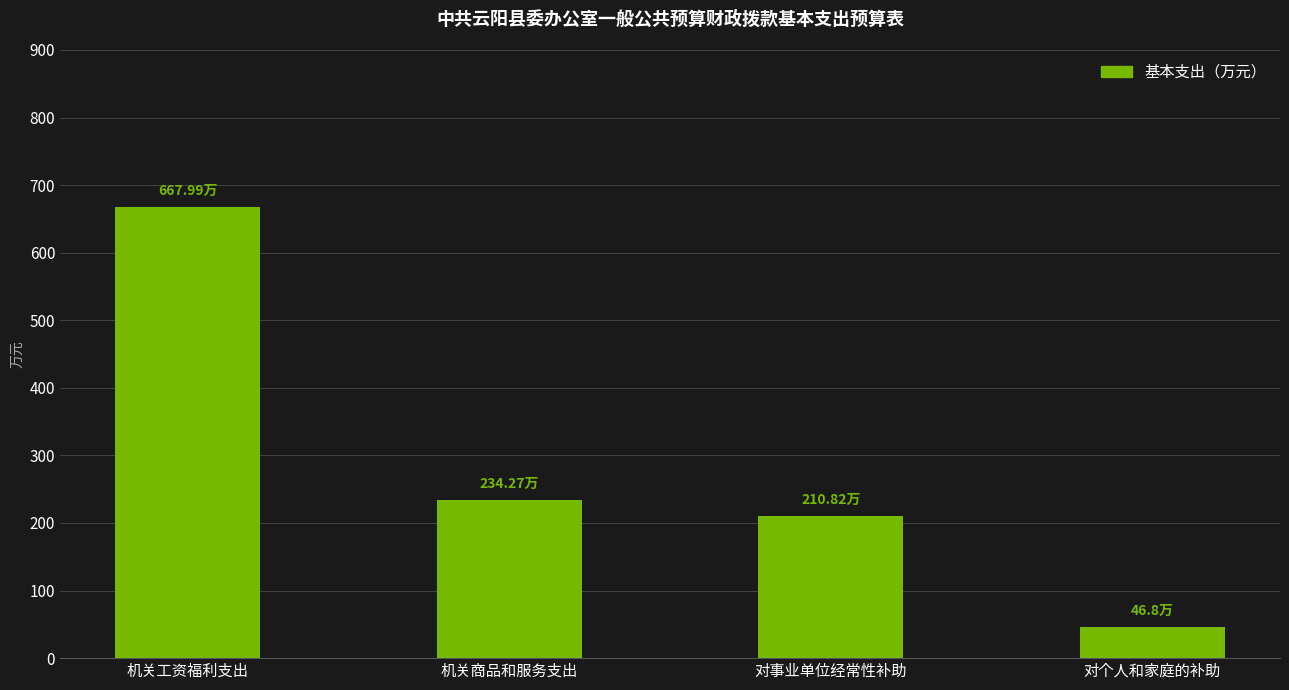

How many data points does each series have?

4